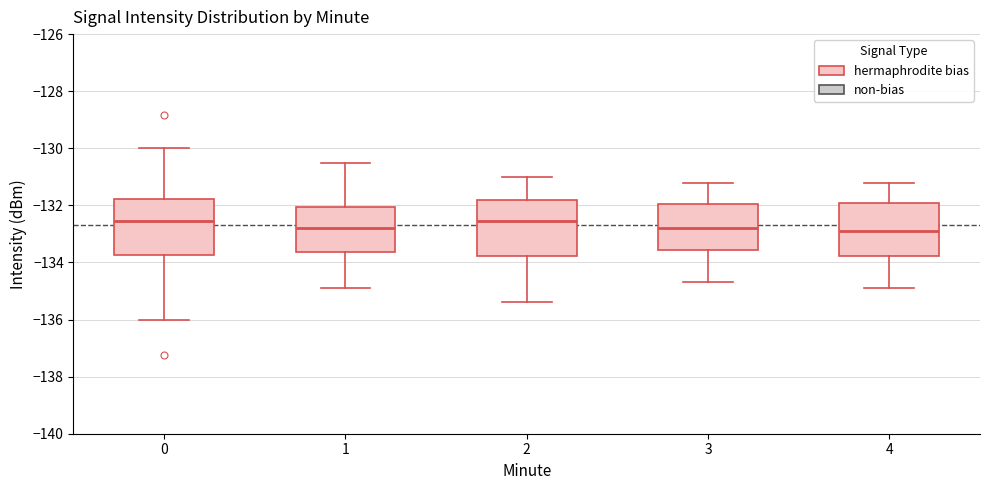

Where does the upper whisker of the box at x = 2 end on the y-axis? The values are not printed on the chart, so give them approximately, as read against the axis.

-131.0